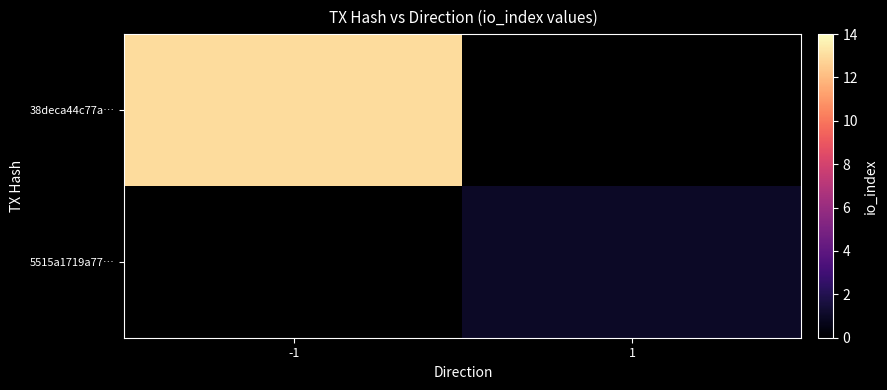

What value does the 38deca44c77a… series have at -1?

13.0